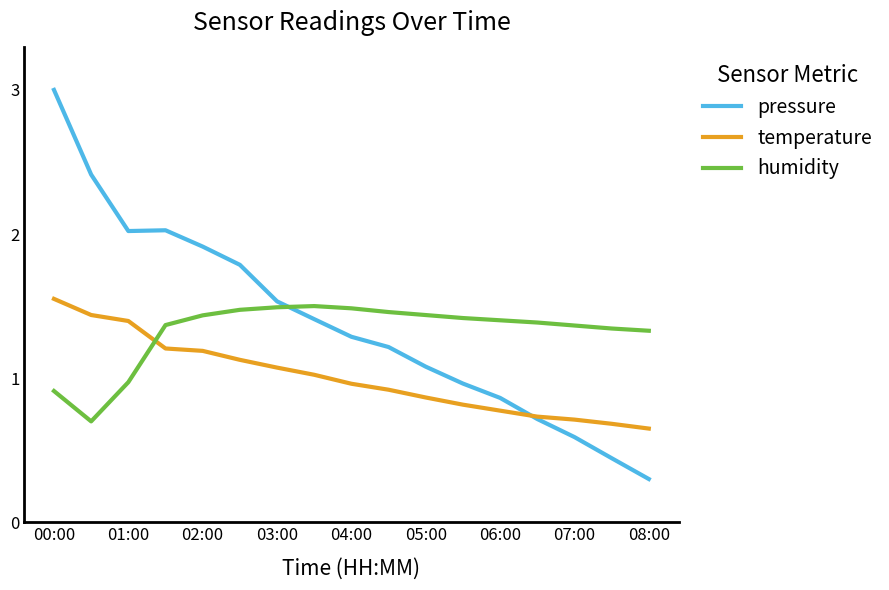

How many intersections are there between pressure and humidity?

1